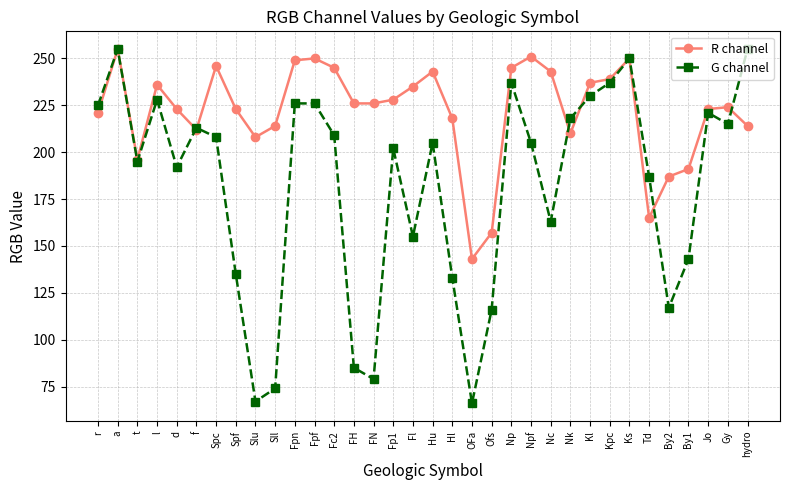

What is the minimum value shown in the chart?

66